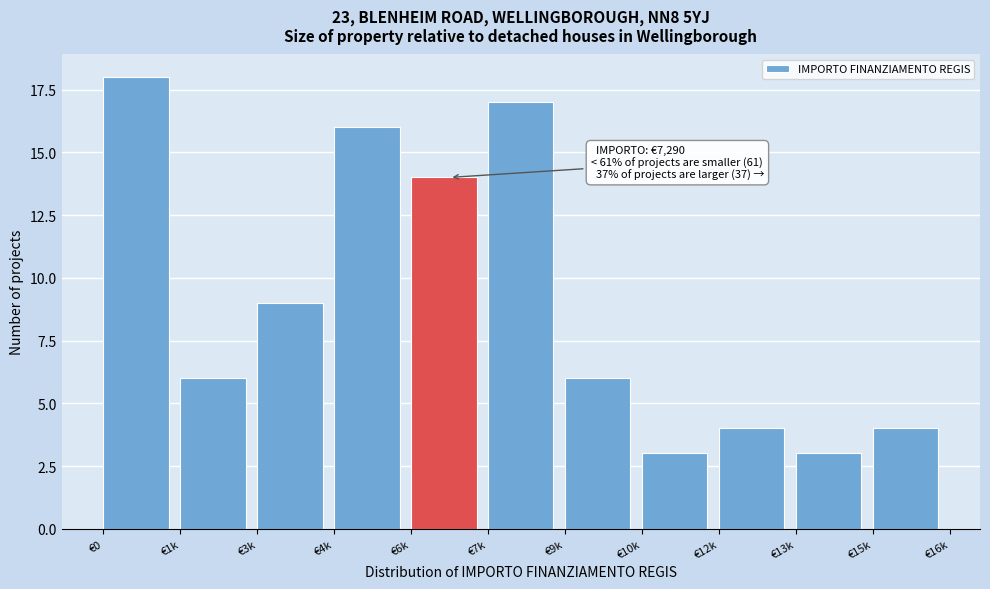

Reading left to right, transcribe all the data shown in this chart.

18	6	9	16	14	17	6	3	4	3	4